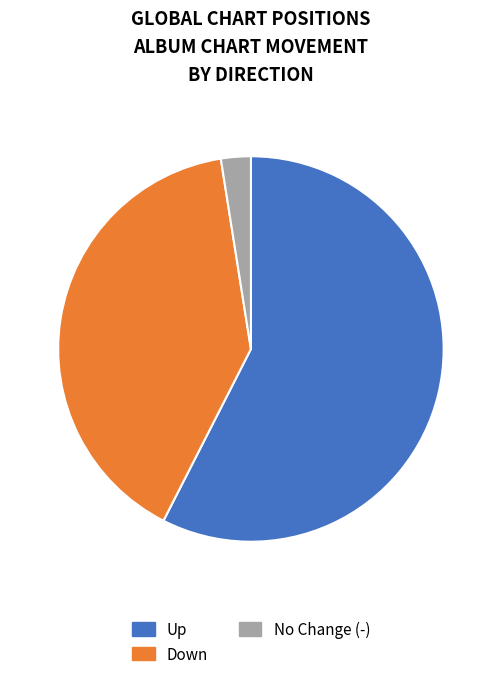

Is there any slice that represents more than half of the pie?

Yes